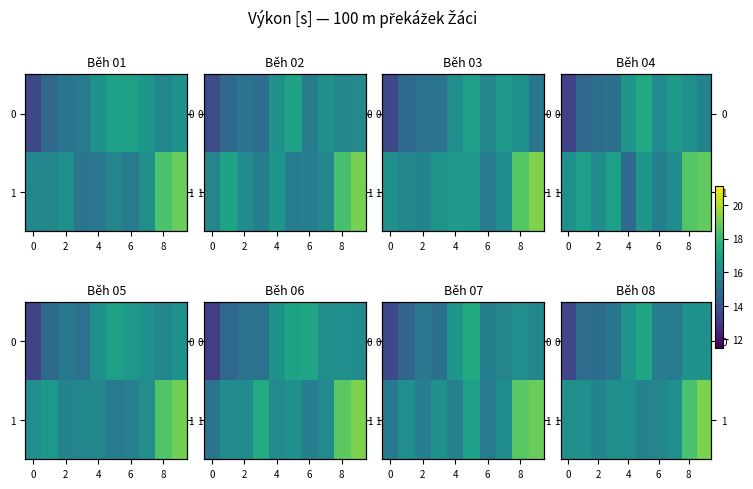

What is the difference between the maximum and second lowest values in the 1 series?

3.4